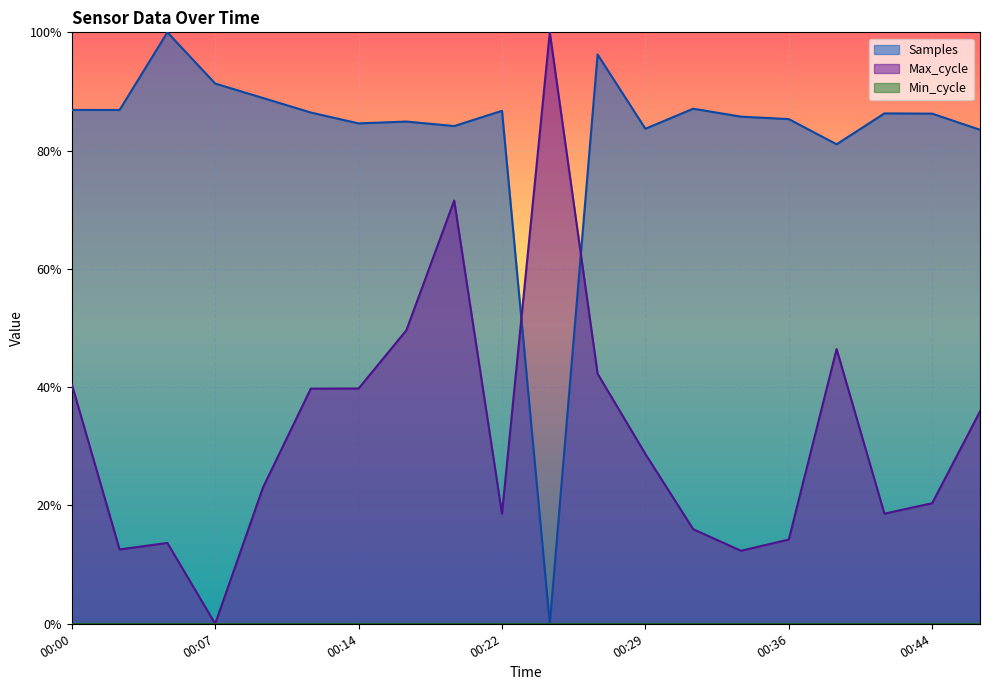

Reading left to right, list all the values displayed in this chart.

Samples: 0.9	0.9	1.0	0.9	0.9	0.9	0.8	0.8	0.8	0.9	0.0	1.0	0.8	0.9	0.9	0.9	0.8	0.9	0.9	0.8
Max_cycle: 0.4	0.1	0.1	0.0	0.2	0.4	0.4	0.5	0.7	0.2	1.0	0.4	0.3	0.2	0.1	0.1	0.5	0.2	0.2	0.4